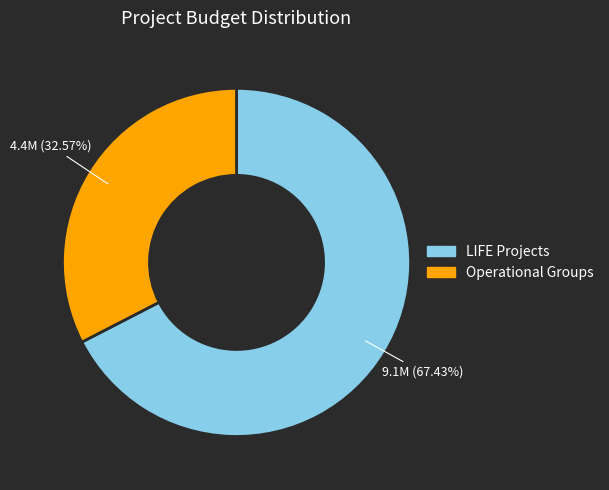

Do LIFE Projects and Operational Groups together represent more than half of the pie?

Yes